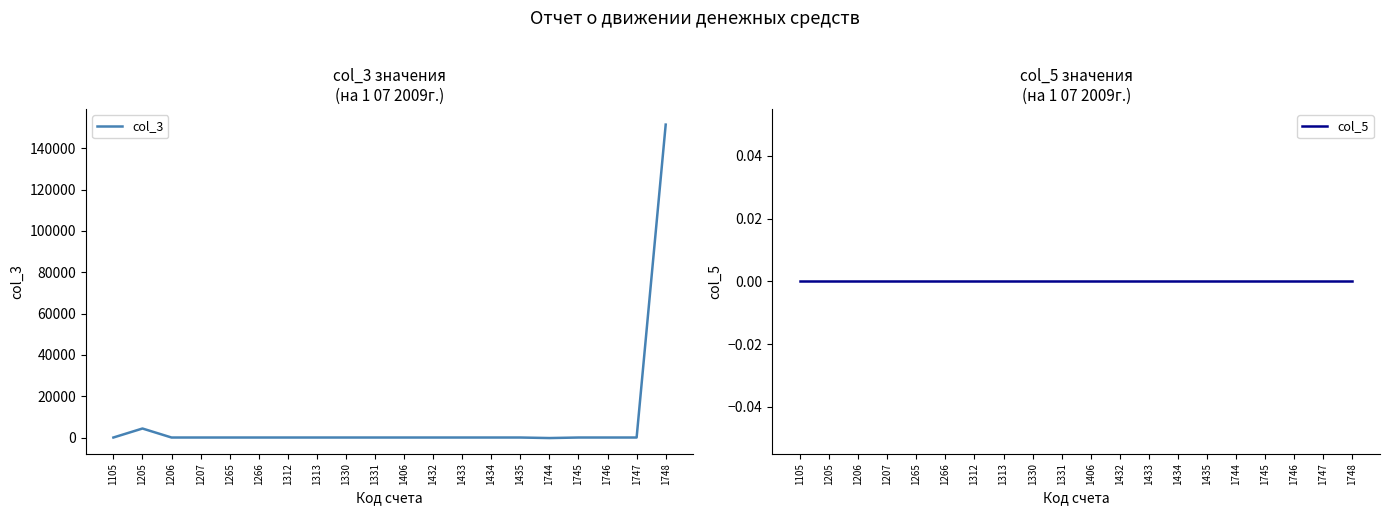

List the labels in order of col_5 value, largest first.

1105, 1205, 1206, 1207, 1265, 1266, 1312, 1313, 1330, 1331, 1406, 1432, 1433, 1434, 1435, 1744, 1745, 1746, 1747, 1748